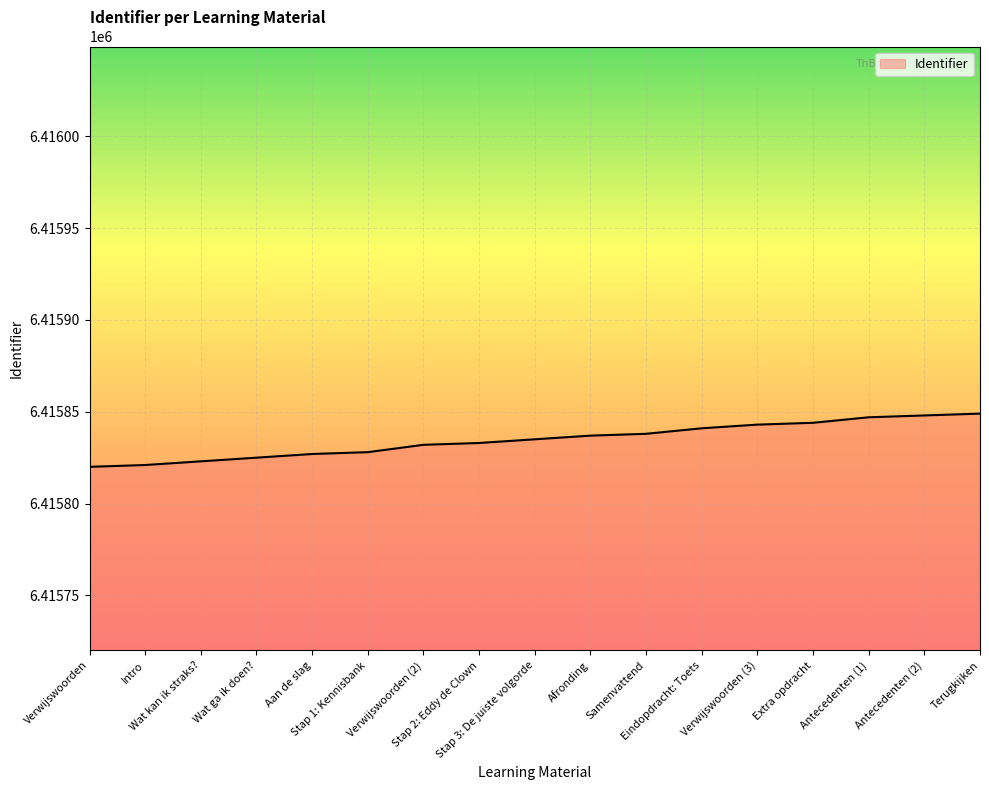

What is the difference between the second highest and minimum values?

28